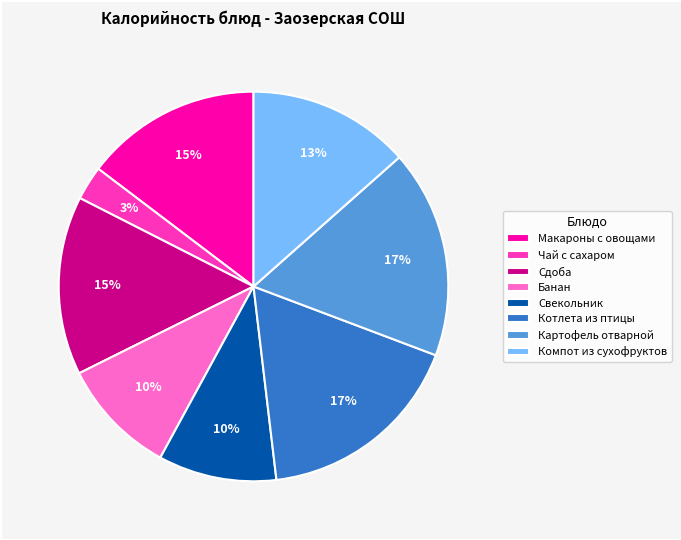

Which slice is the smallest?

Чай с сахаром